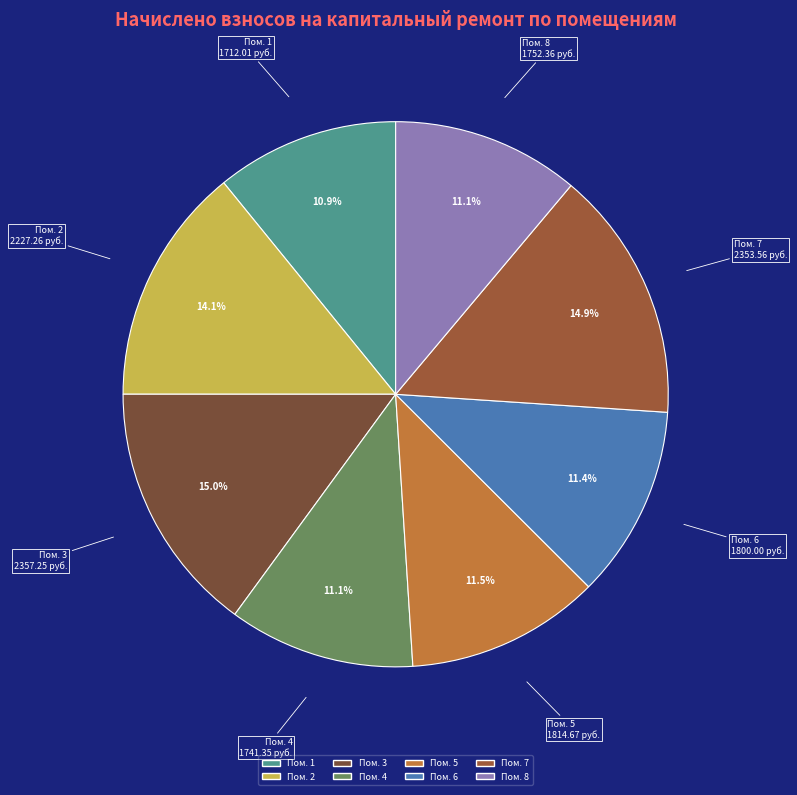

Is there a majority slice in this chart?

No